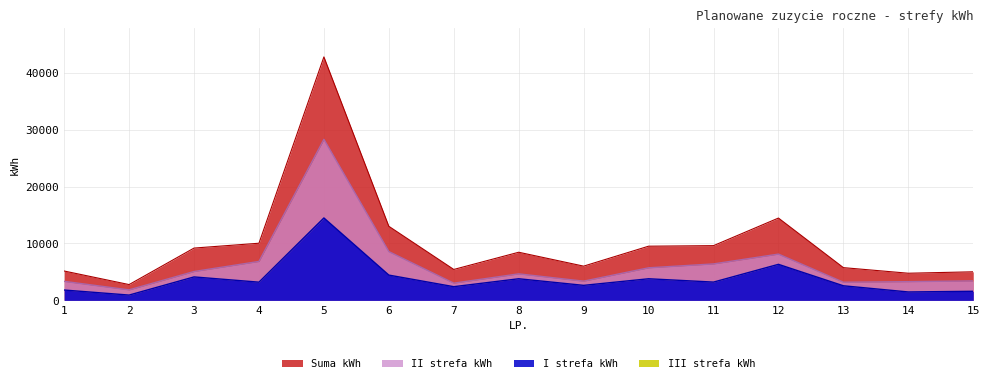

How many distinct data groups are displayed?

4